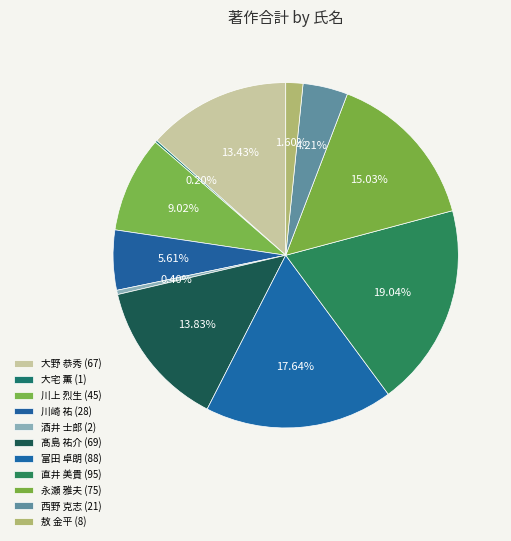

Which slice is the largest?

直井 美貴